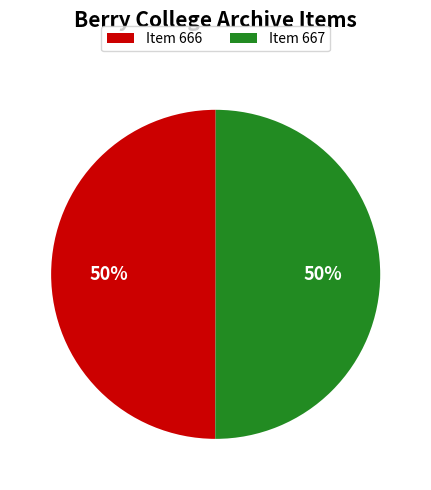

Combined, do Item 667 and Item 666 account for over 50%?

Yes